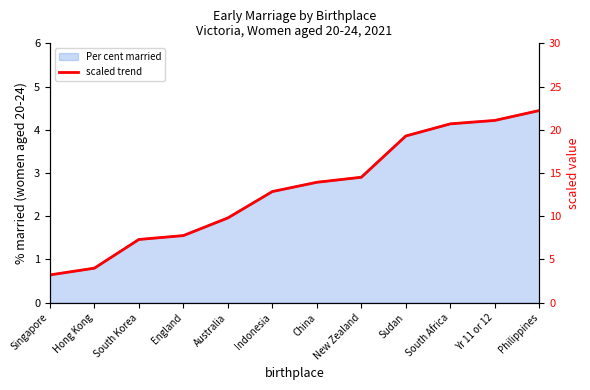

Rank the categories by value from highest to lowest.

Philippines, Yr 11 or 12, South Africa, Sudan, New Zealand, China, Indonesia, Australia, England, South Korea, Hong Kong, Singapore